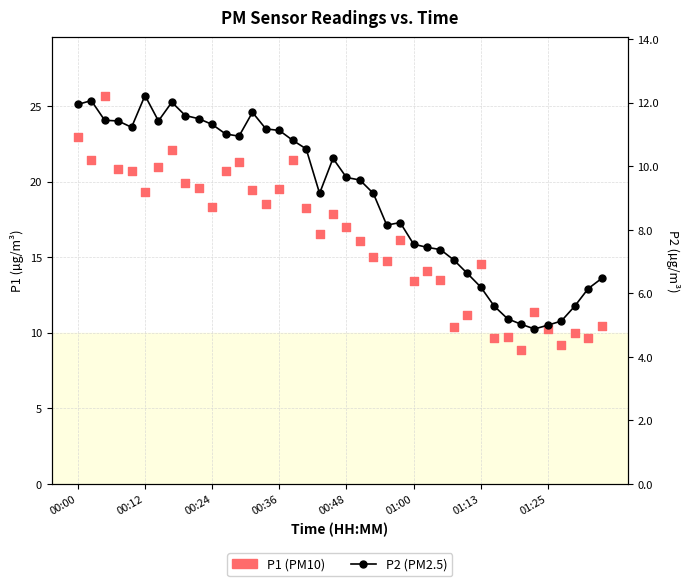

At how many categories does at least one series exceed 11?

31